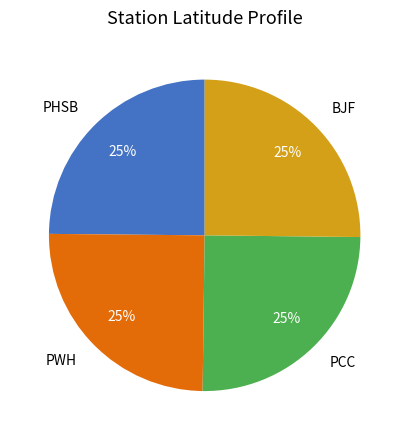

To the nearest percent, what is the average slice percentage?

25%